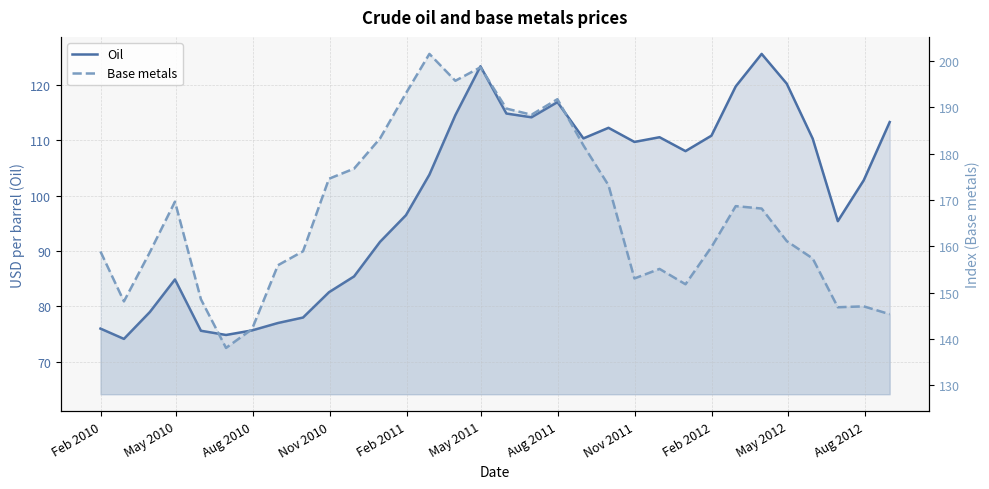

At how many categories does at least one series exceed 85?

32